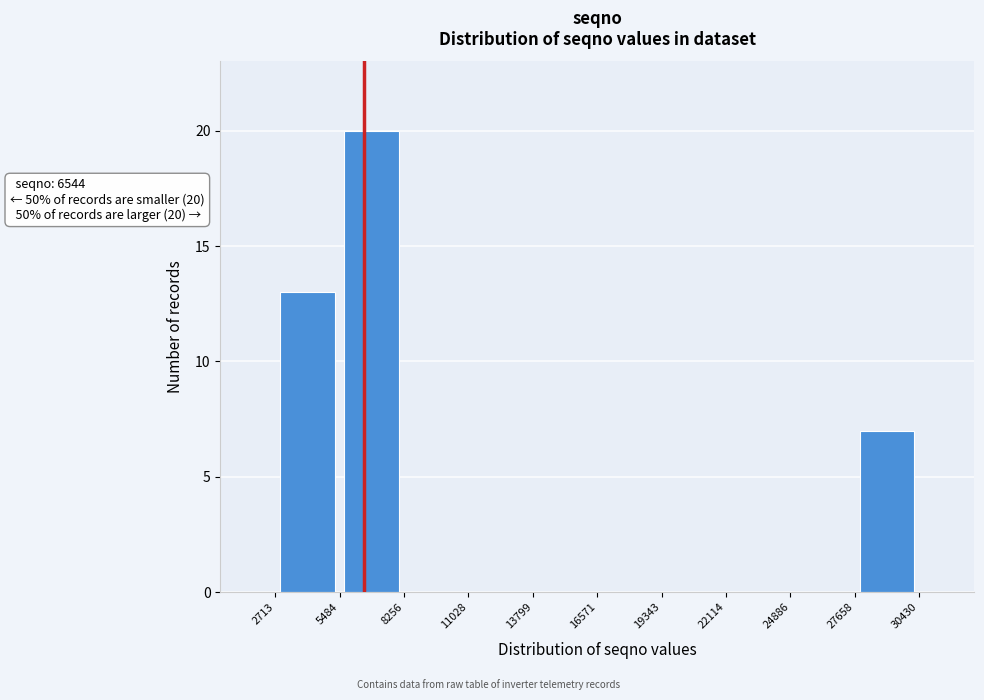

Which range on the x-axis has the tallest bar?

5484 to 8256